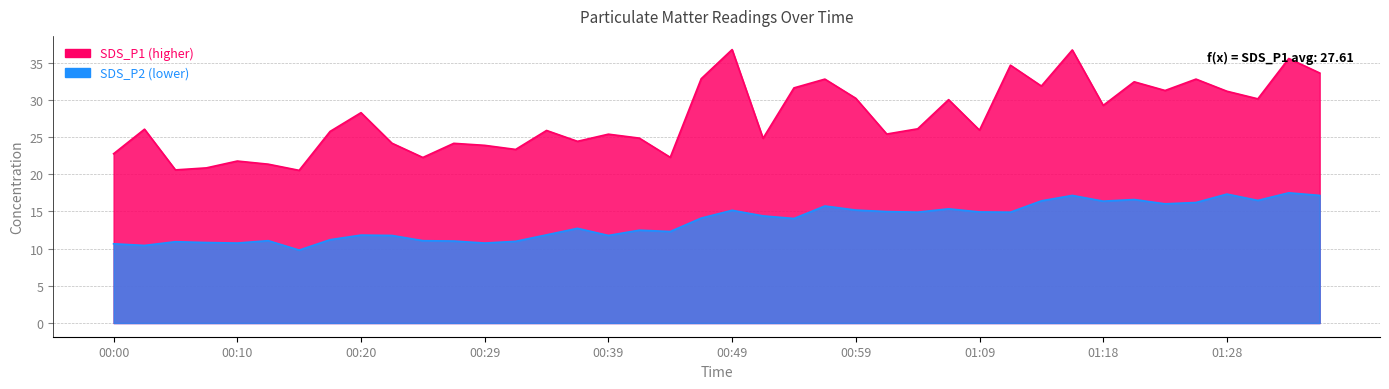

Which series has the widest spread of values?

SDS_P1